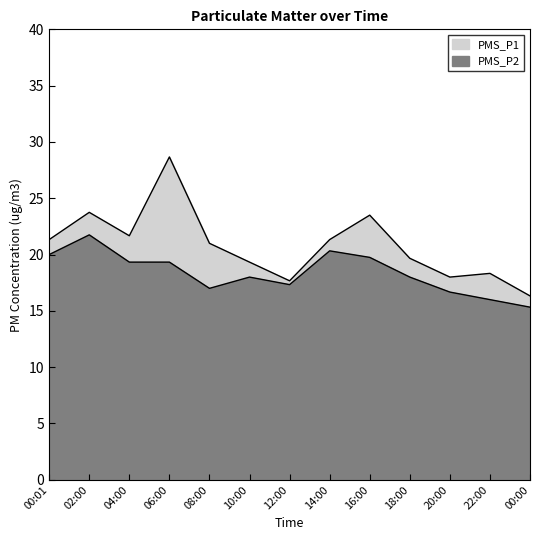

The PMS_P1 series shows 19.3 at 10:00. True or false?

True